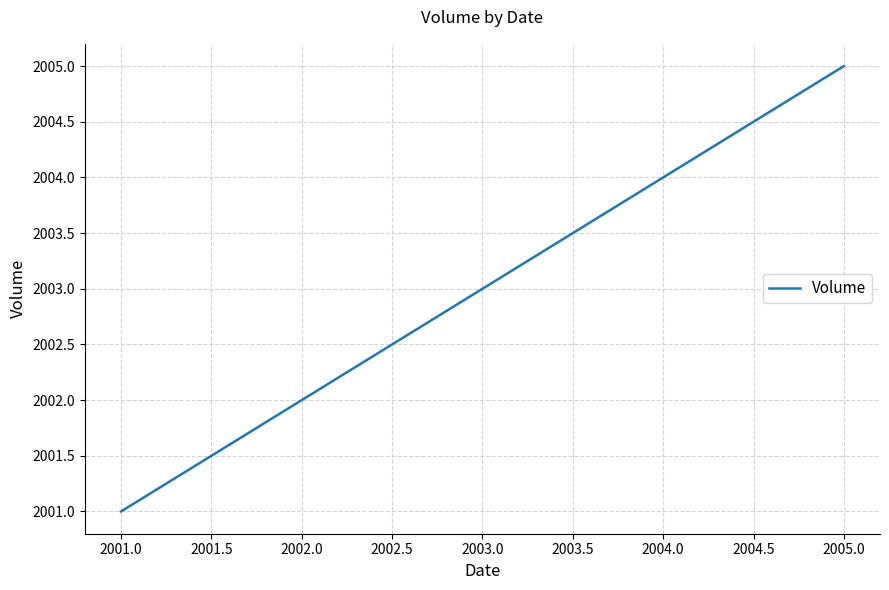

What is the smallest value displayed?

2001